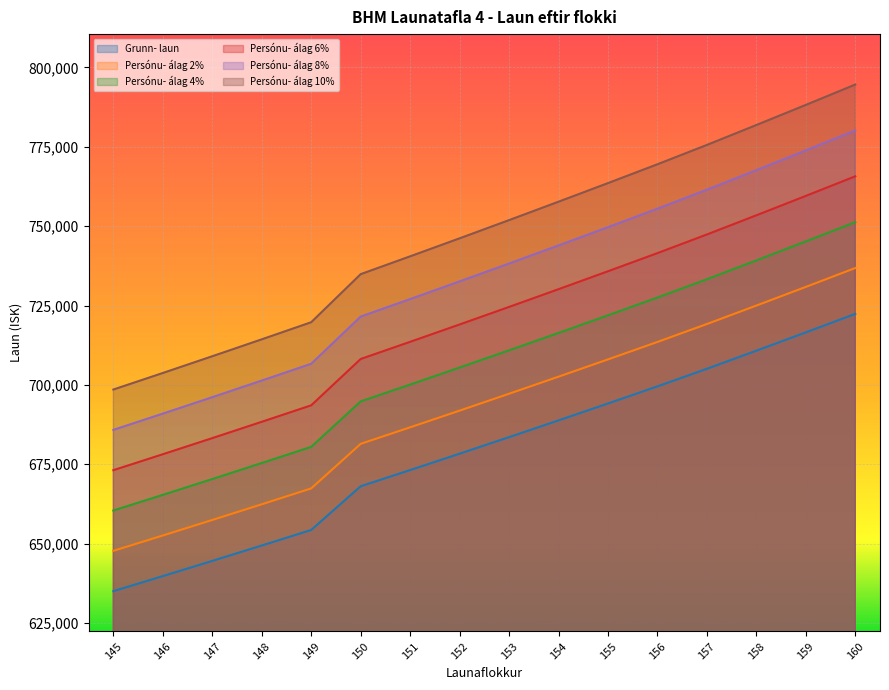

At which category is the sum across all series the highest?

160